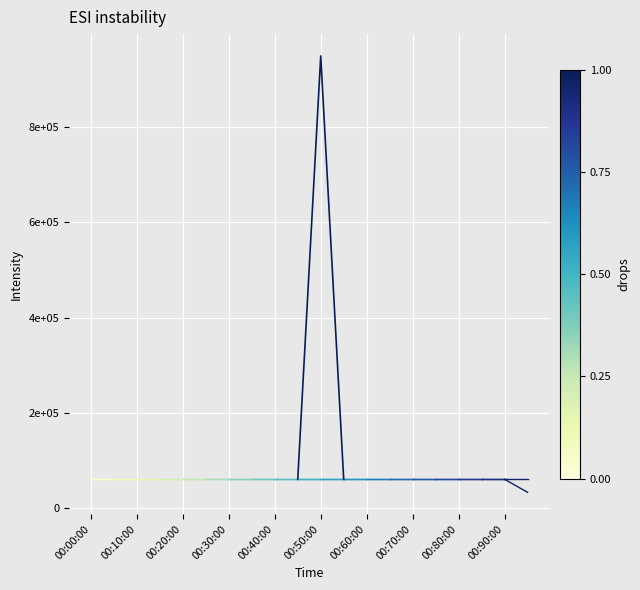

How many values are between 59966 and 950000?

3